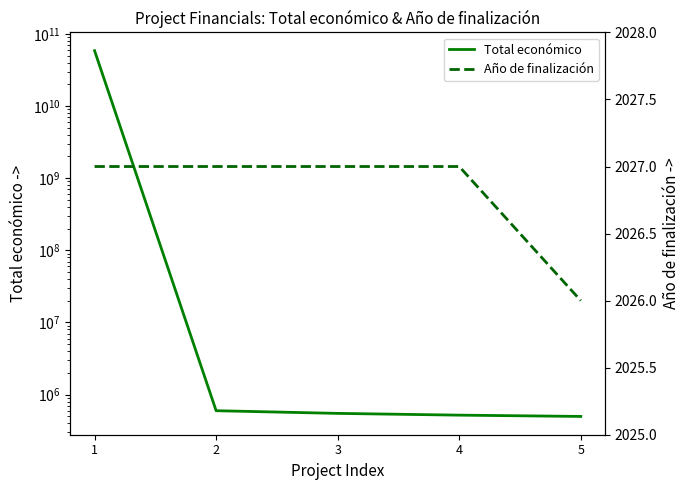

Which category has the highest value in the Total económico series?

1